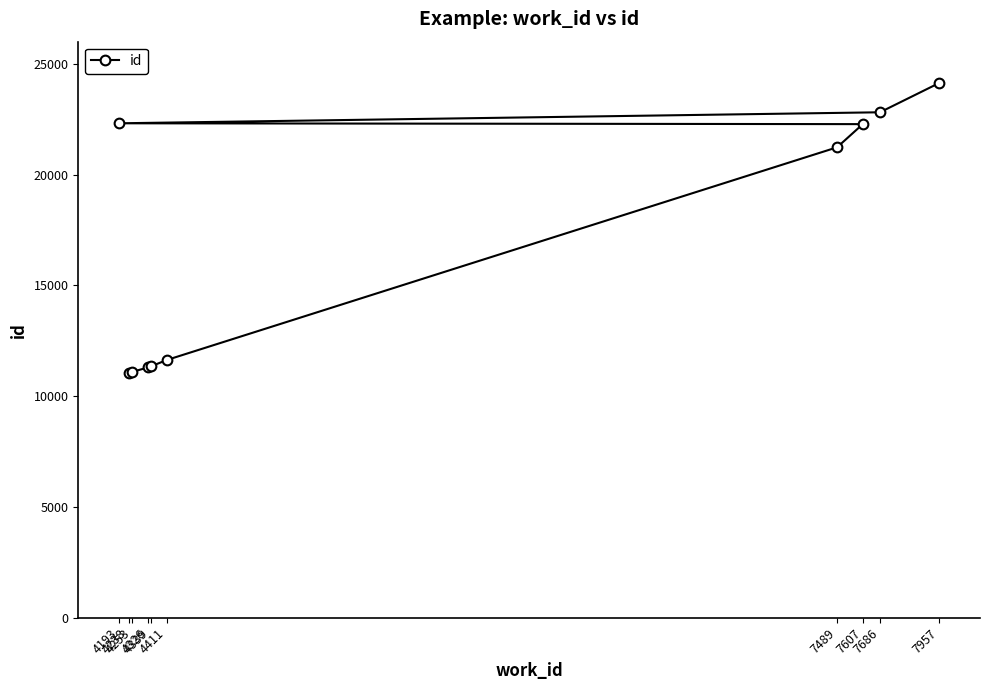

How many lines are shown in the chart?

1